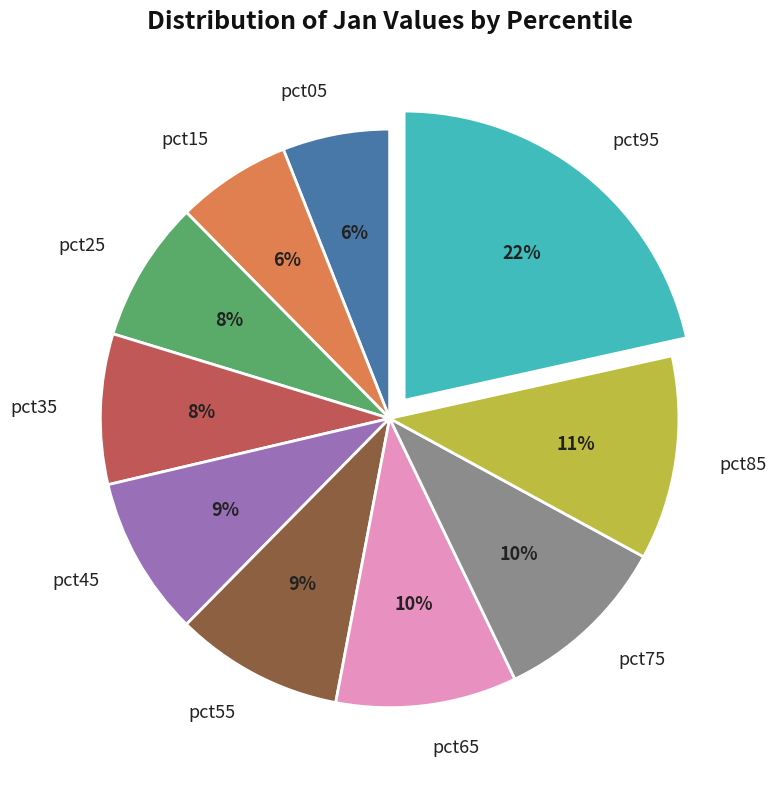

To the nearest percent, what portion does pct35 represent?

8%